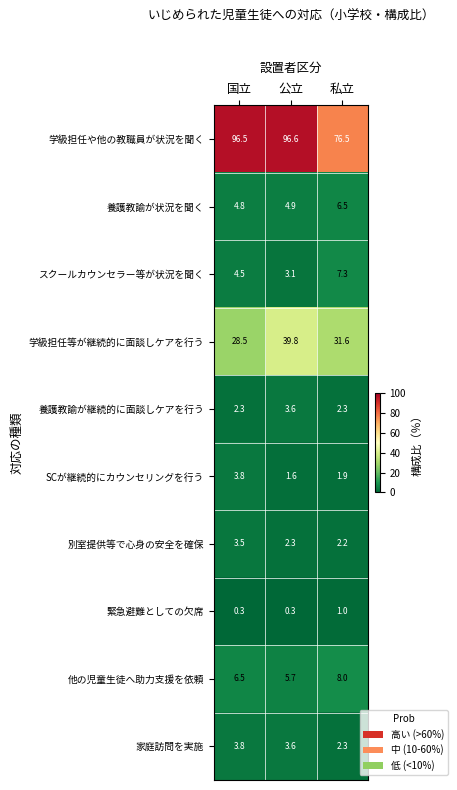

What is the total value across all series at 私立?

139.6